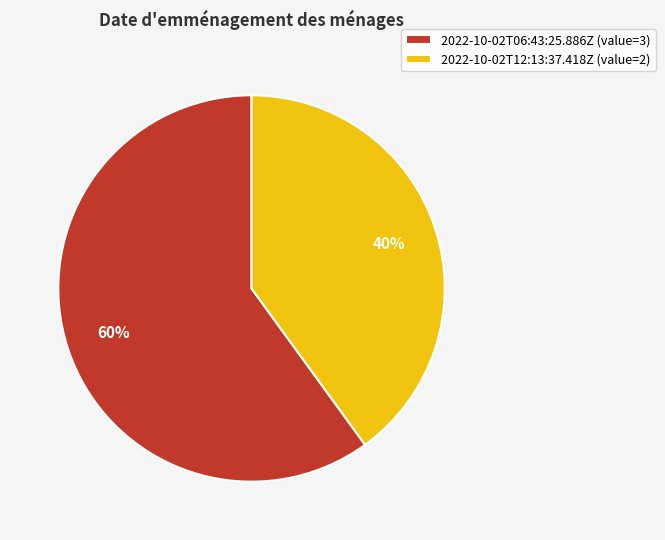

The 2022-10-02T12:13:37.418Z slice represents 40% of the pie. True or false?

True